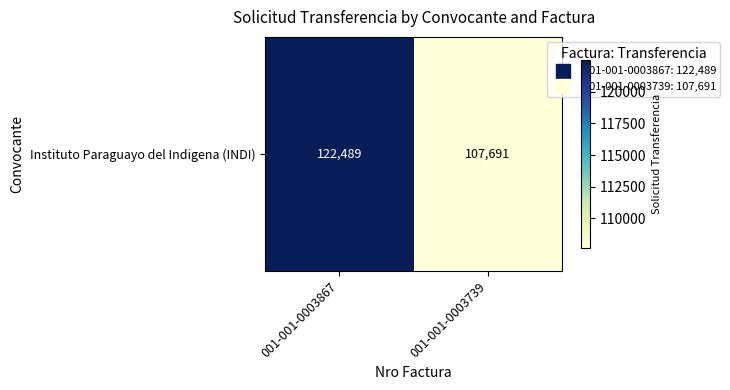

How many data points are less than 122489?

1